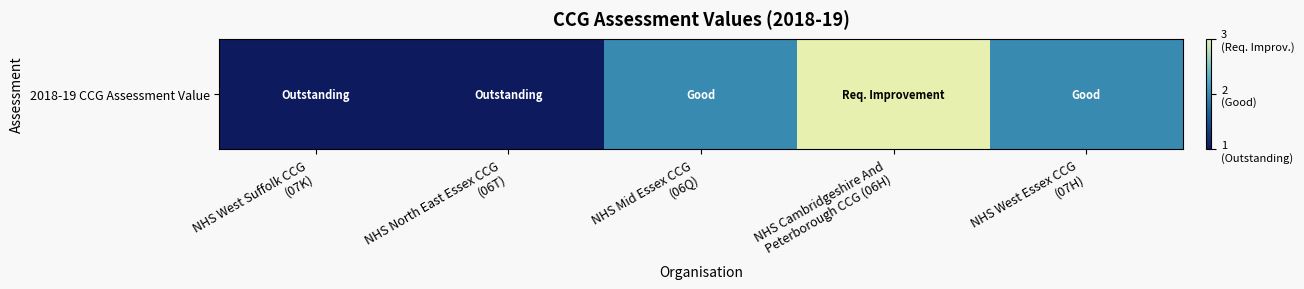

List the labels in order of value, largest first.

NHS Cambridgeshire And
Peterborough CCG (06H), NHS Mid Essex CCG
(06Q), NHS West Essex CCG
(07H), NHS West Suffolk CCG
(07K), NHS North East Essex CCG
(06T)